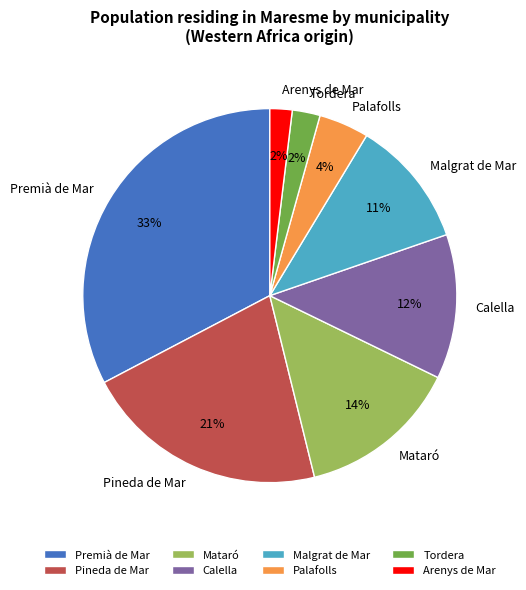

Do Premià de Mar and Palafolls together represent more than half of the pie?

No